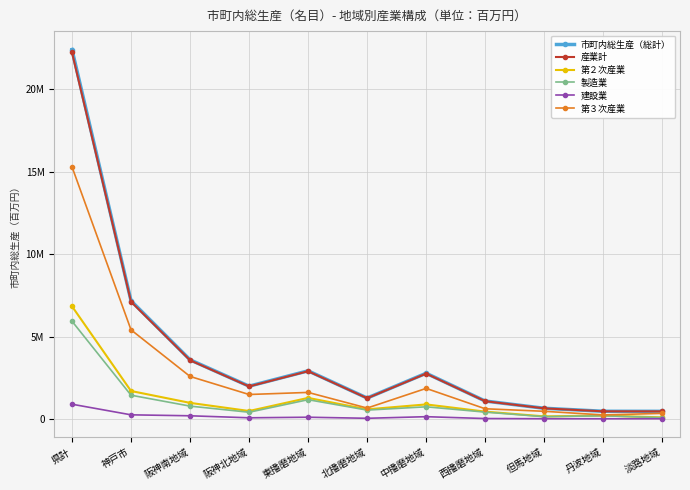

What is the sum of all 建設業 values?

1797754